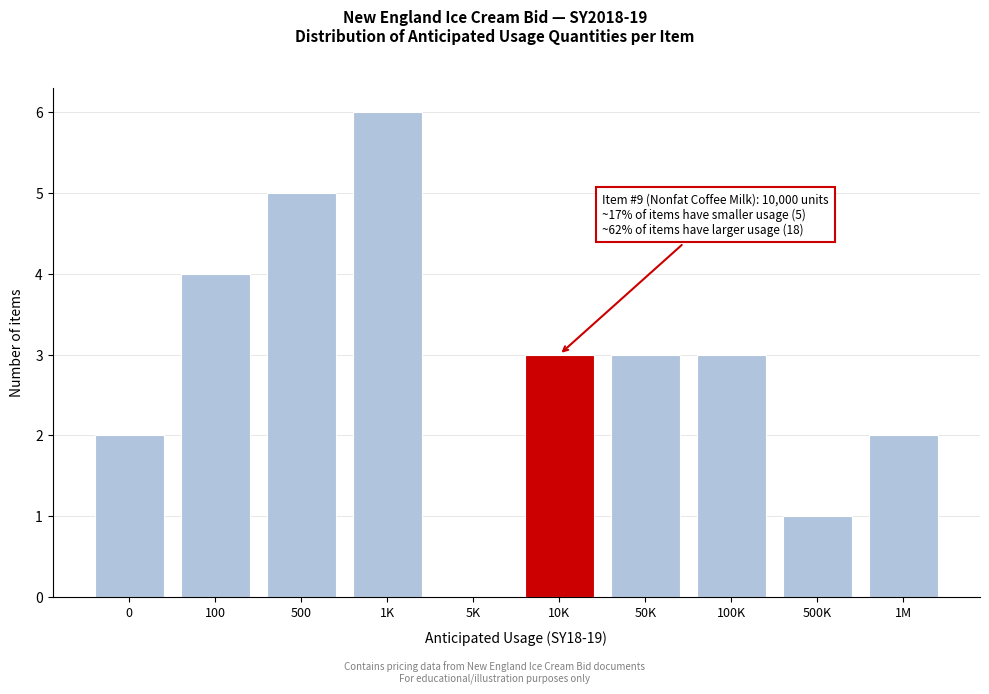

Reading left to right, transcribe all the data shown in this chart.

0=2	100=4	500=5	1K=6	5K=0	10K=3	50K=3	100K=3	500K=1	1M=2